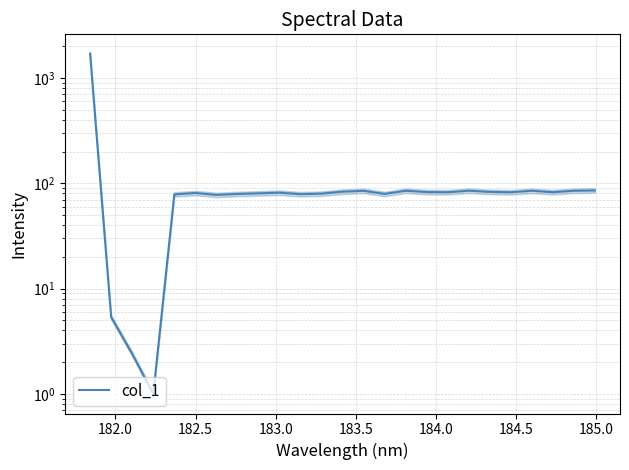

Reading right to left, what are all the values shown in this chart?

85.4	84.8	82.2	84.8	82.1	82.8	84.9	82.1	82.4	84.9	79.2	84.7	83.2	79.7	78.7	81.4	80.2	79.1	77.5	80.8	78.4	1.0	2.4	5.4	1693.4